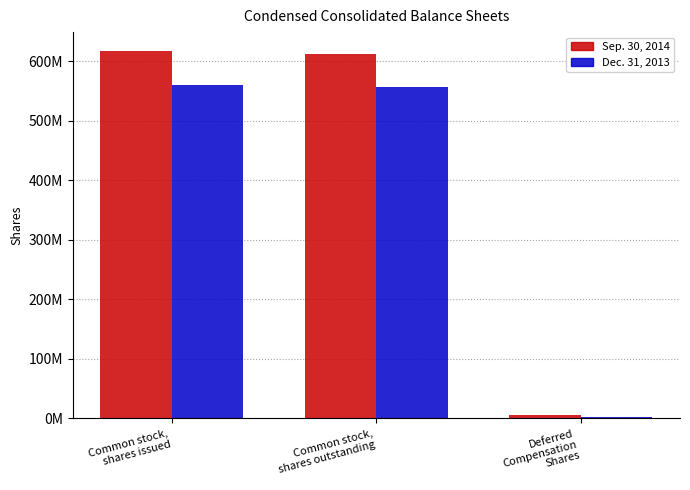

Where is Sep. 30, 2014 nearest to the value 311920530?

Common stock,
shares outstanding